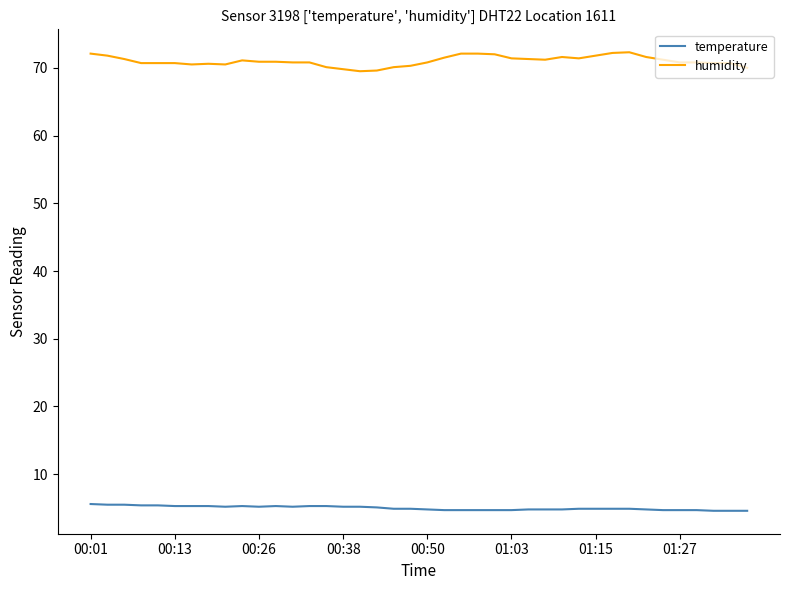

What is the average value of the humidity series?

71.0